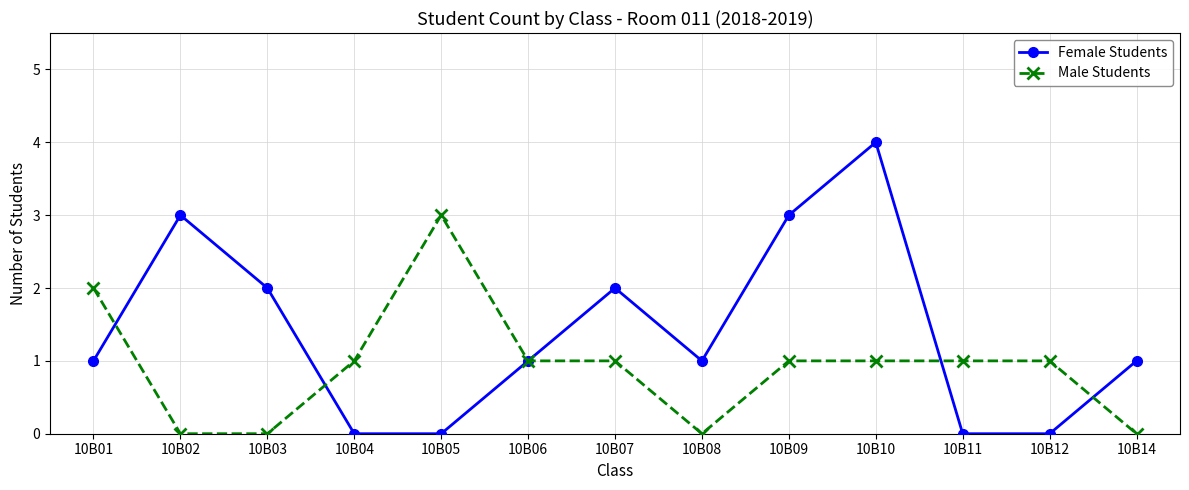

Does the chart have visible grid lines?

Yes